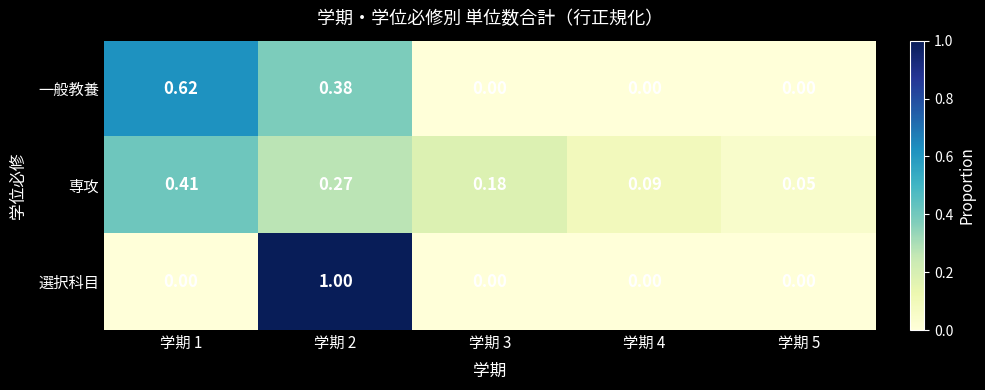

List the series in order of their peak value, highest first.

選択科目, 一般教養, 専攻